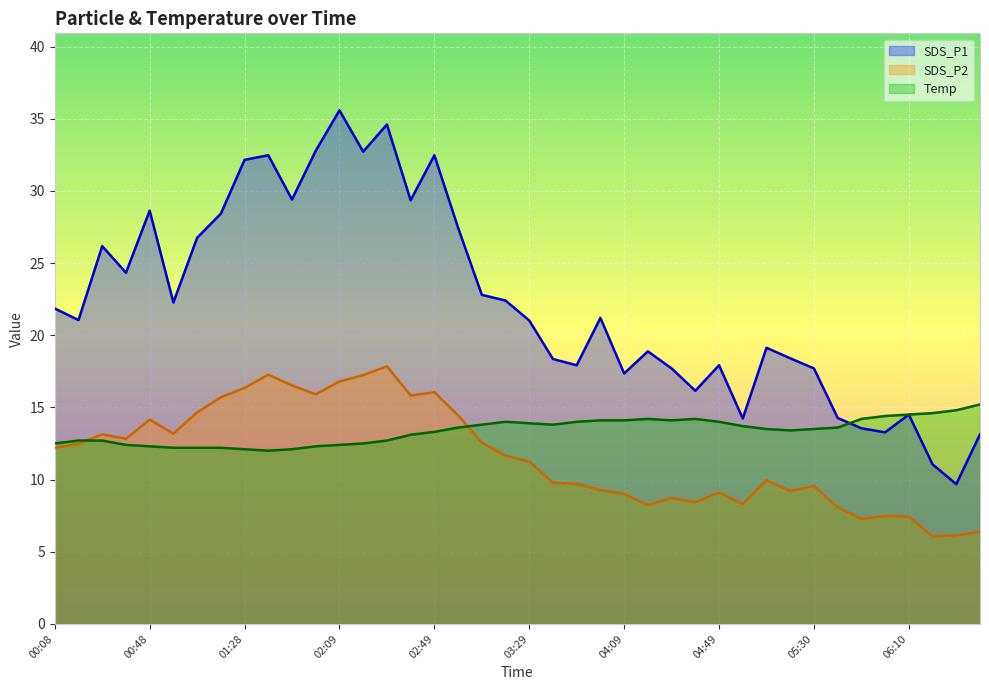

At which label is Temp closest to 13?

02:39